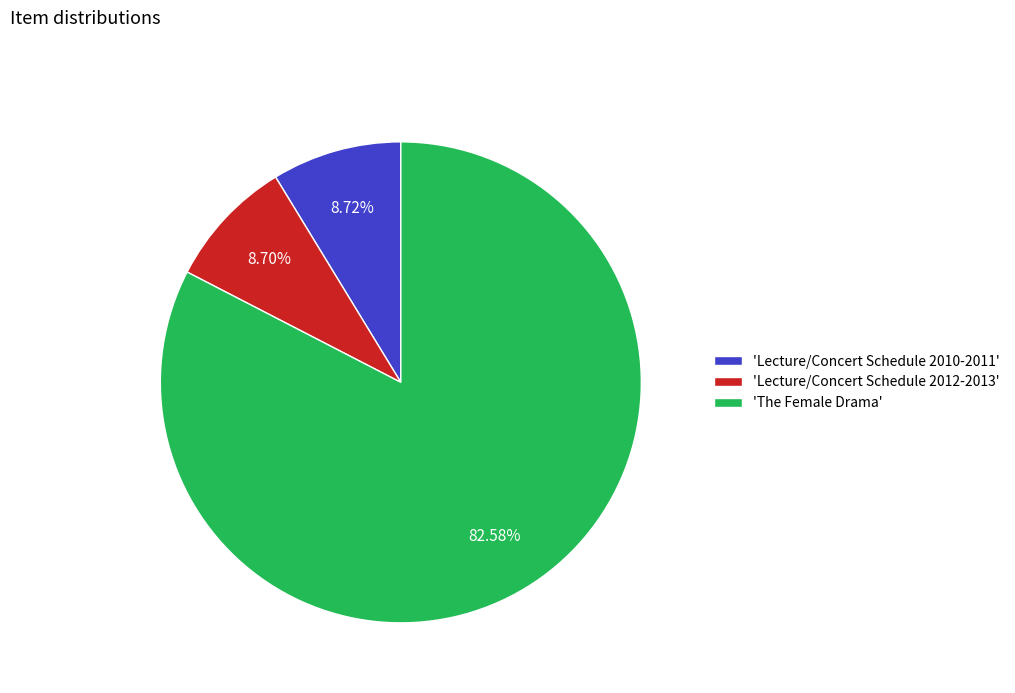

Does 'Lecture/Concert Schedule 2010-2011' account for over 50% of the chart?

No